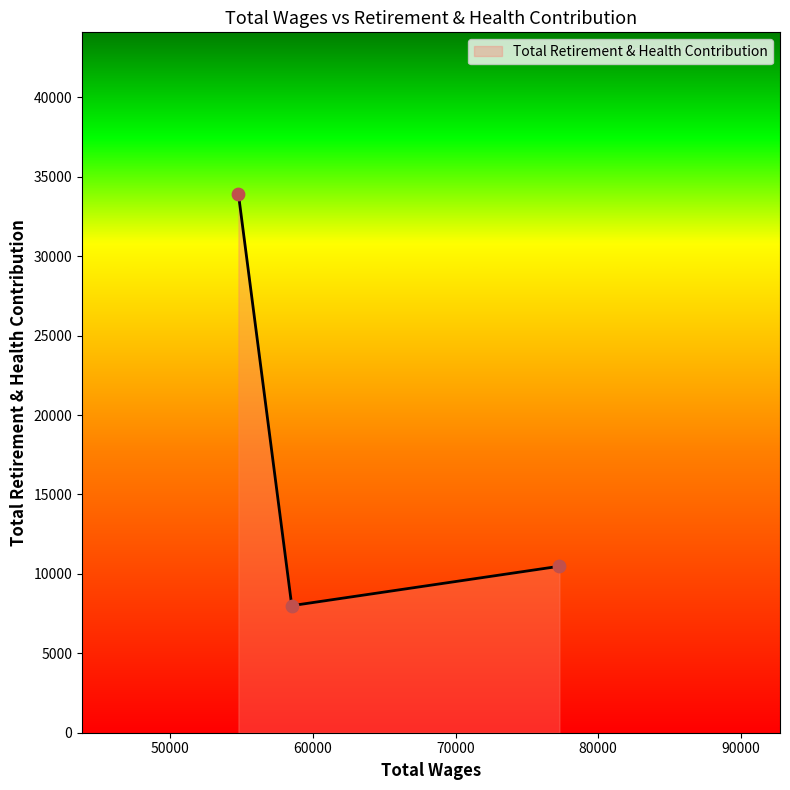

What is the minimum value shown in the chart?

7999